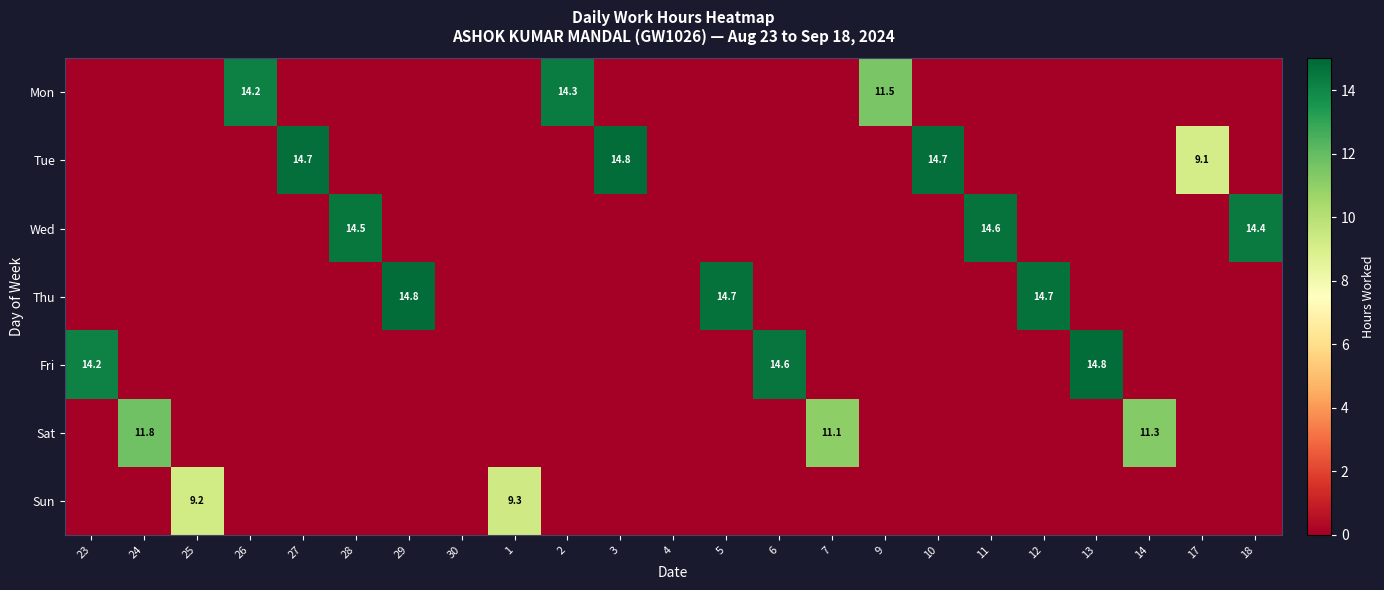

Between 29 and 18, which is larger?

29